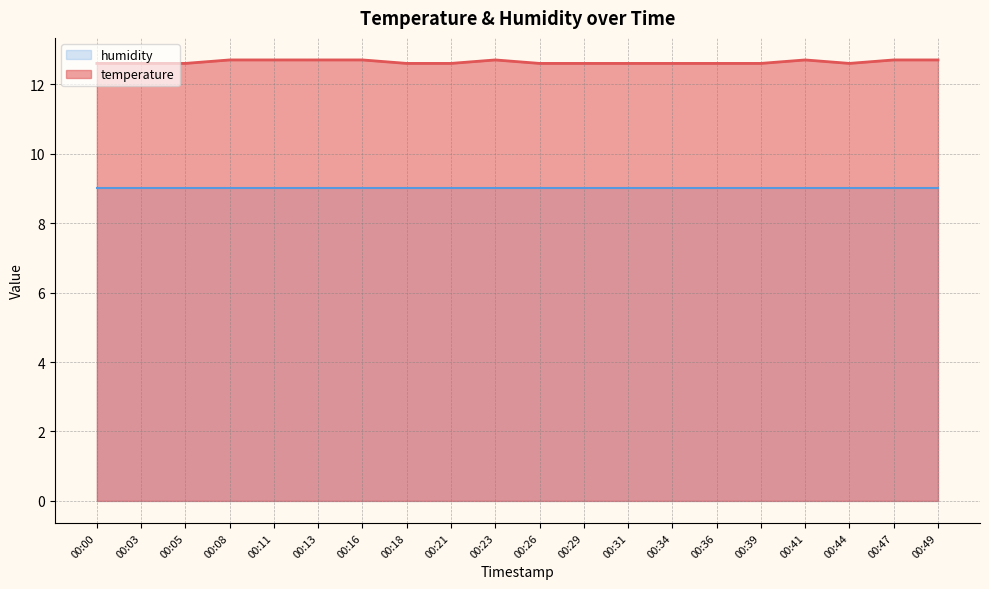

Is it true that the value at 00:21 is 12.6?

True